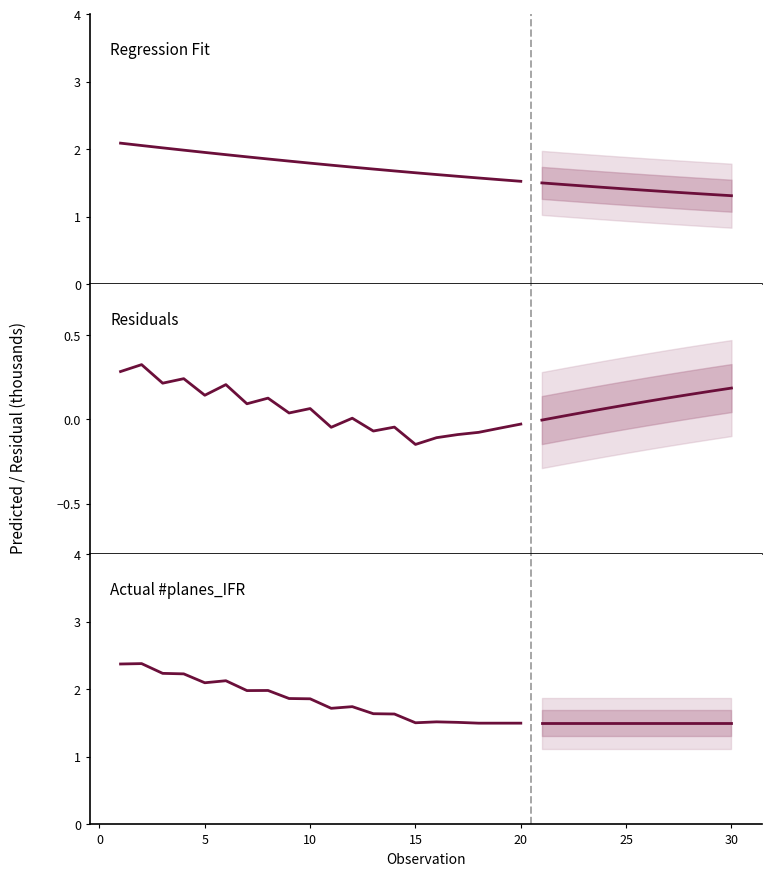

True or false: Actual #planes_IFR has more than 2 points higher than both neighbors.

True